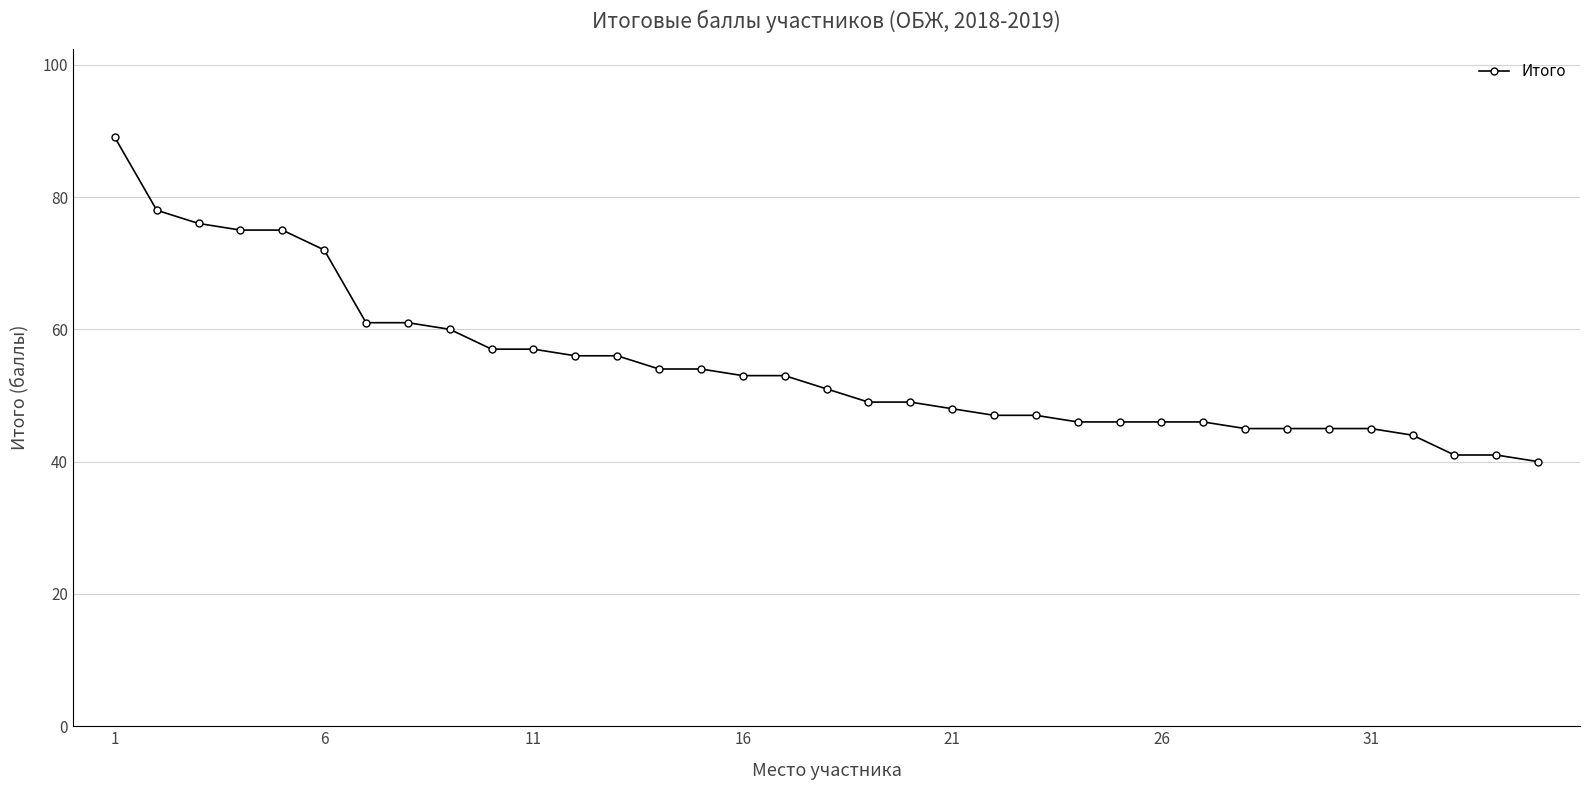

What is the smallest value displayed?

40